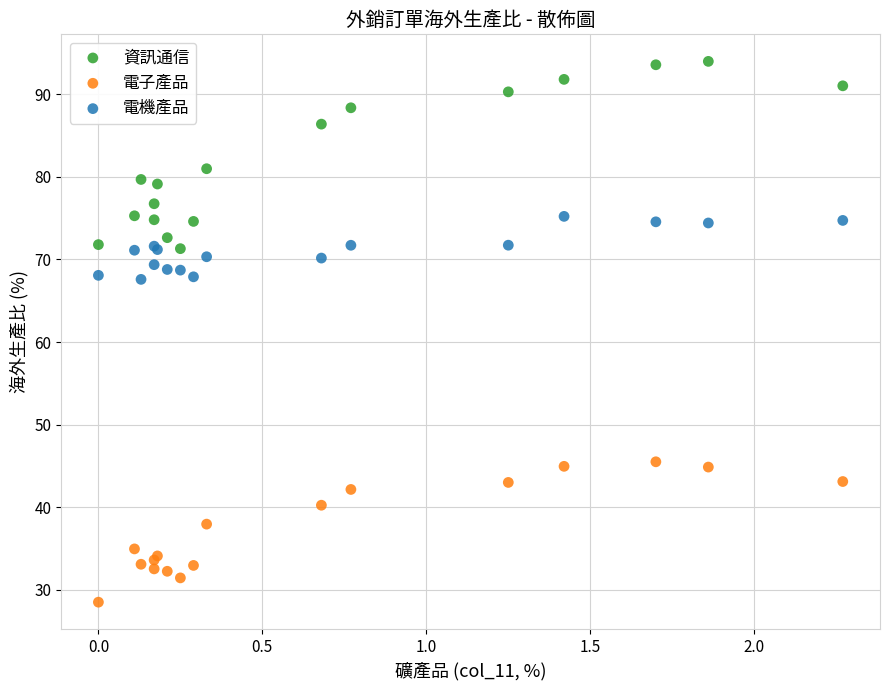

What is the X range (max minus min) for the scatter plot?

2.3